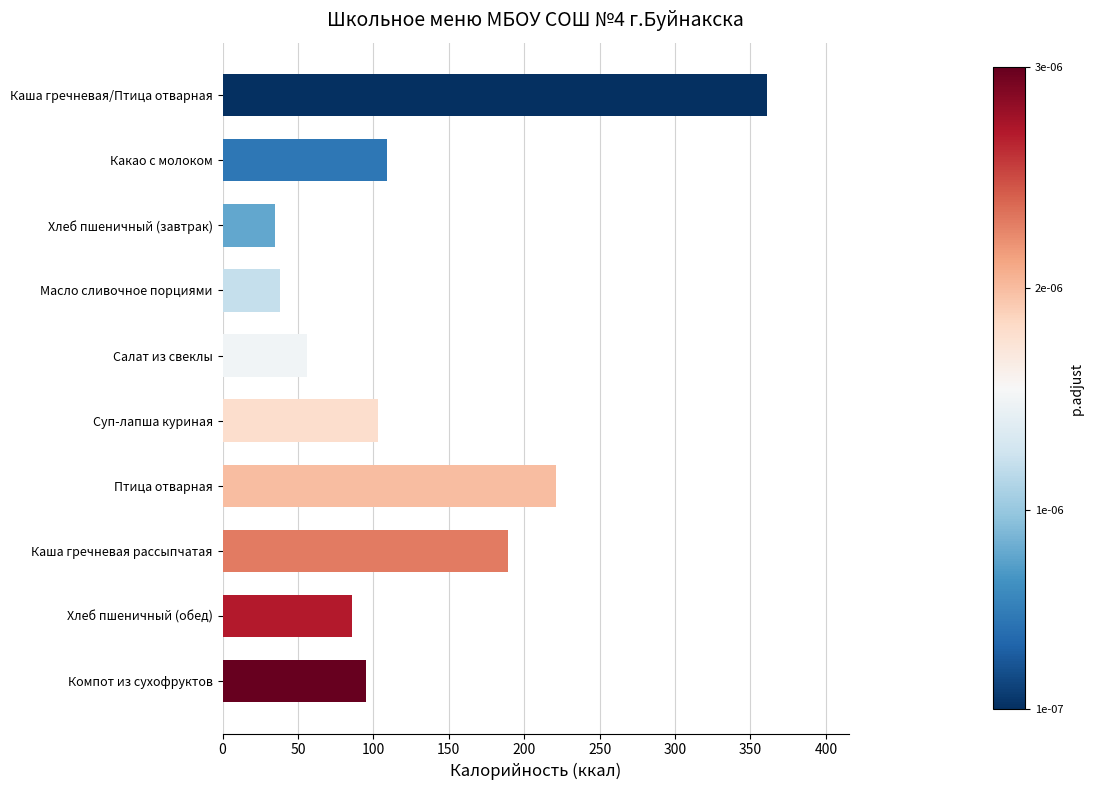

Reading top to bottom, what are all the values shown in this chart?

Каша гречневая/Птица отварная=361	Какао с молоком=109	Хлеб пшеничный (завтрак)=35	Масло сливочное порциями=38	Салат из свеклы=56	Суп-лапша куриная=103	Птица отварная=221	Каша гречневая рассыпчатая=189	Хлеб пшеничный (обед)=86	Компот из сухофруктов=95